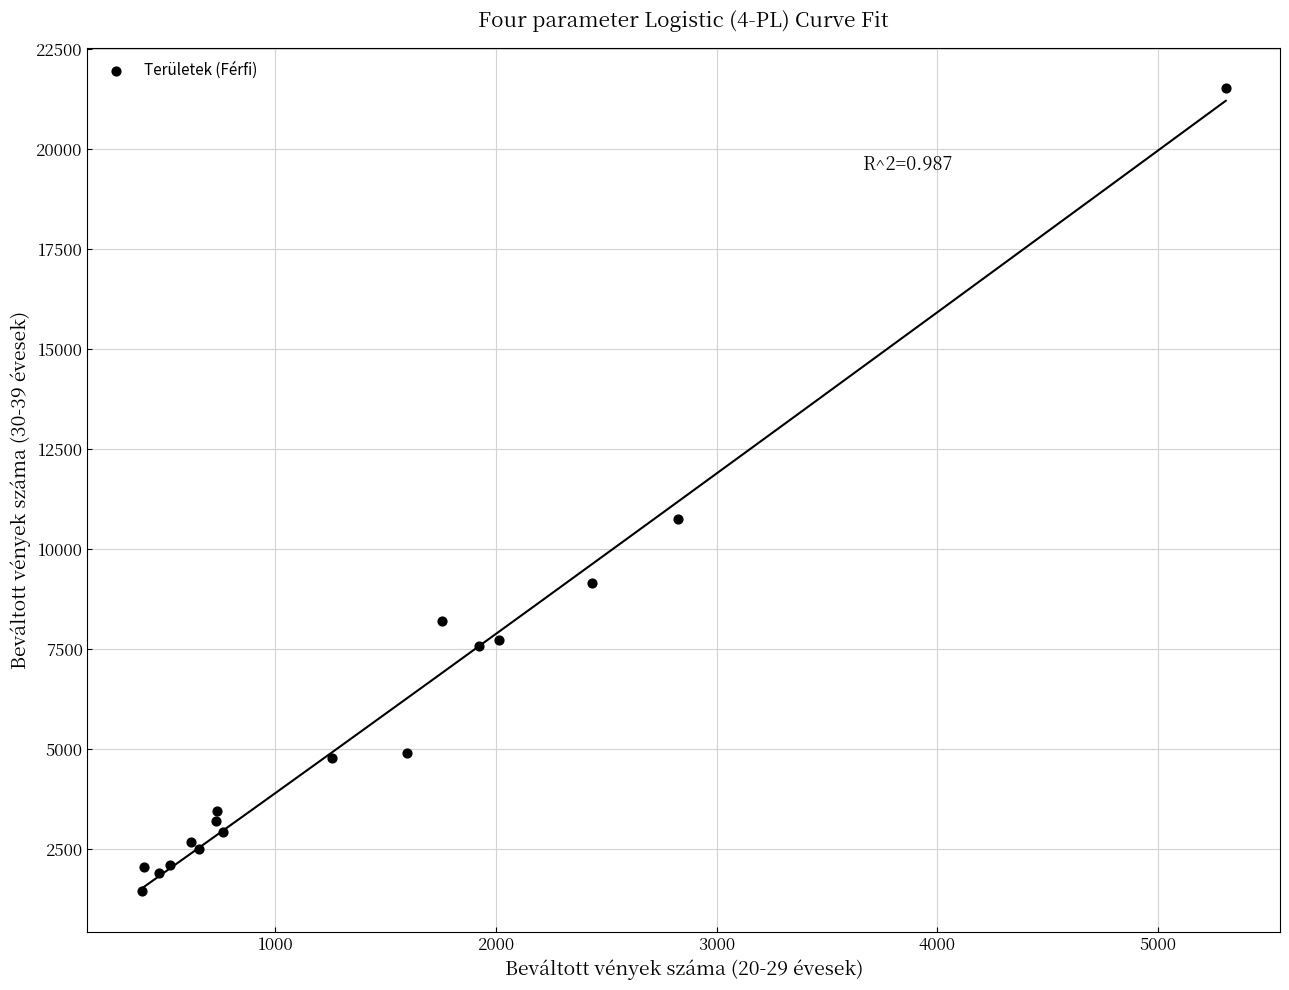

What Y value in the scatter plot is closest to 11489?

10753.0